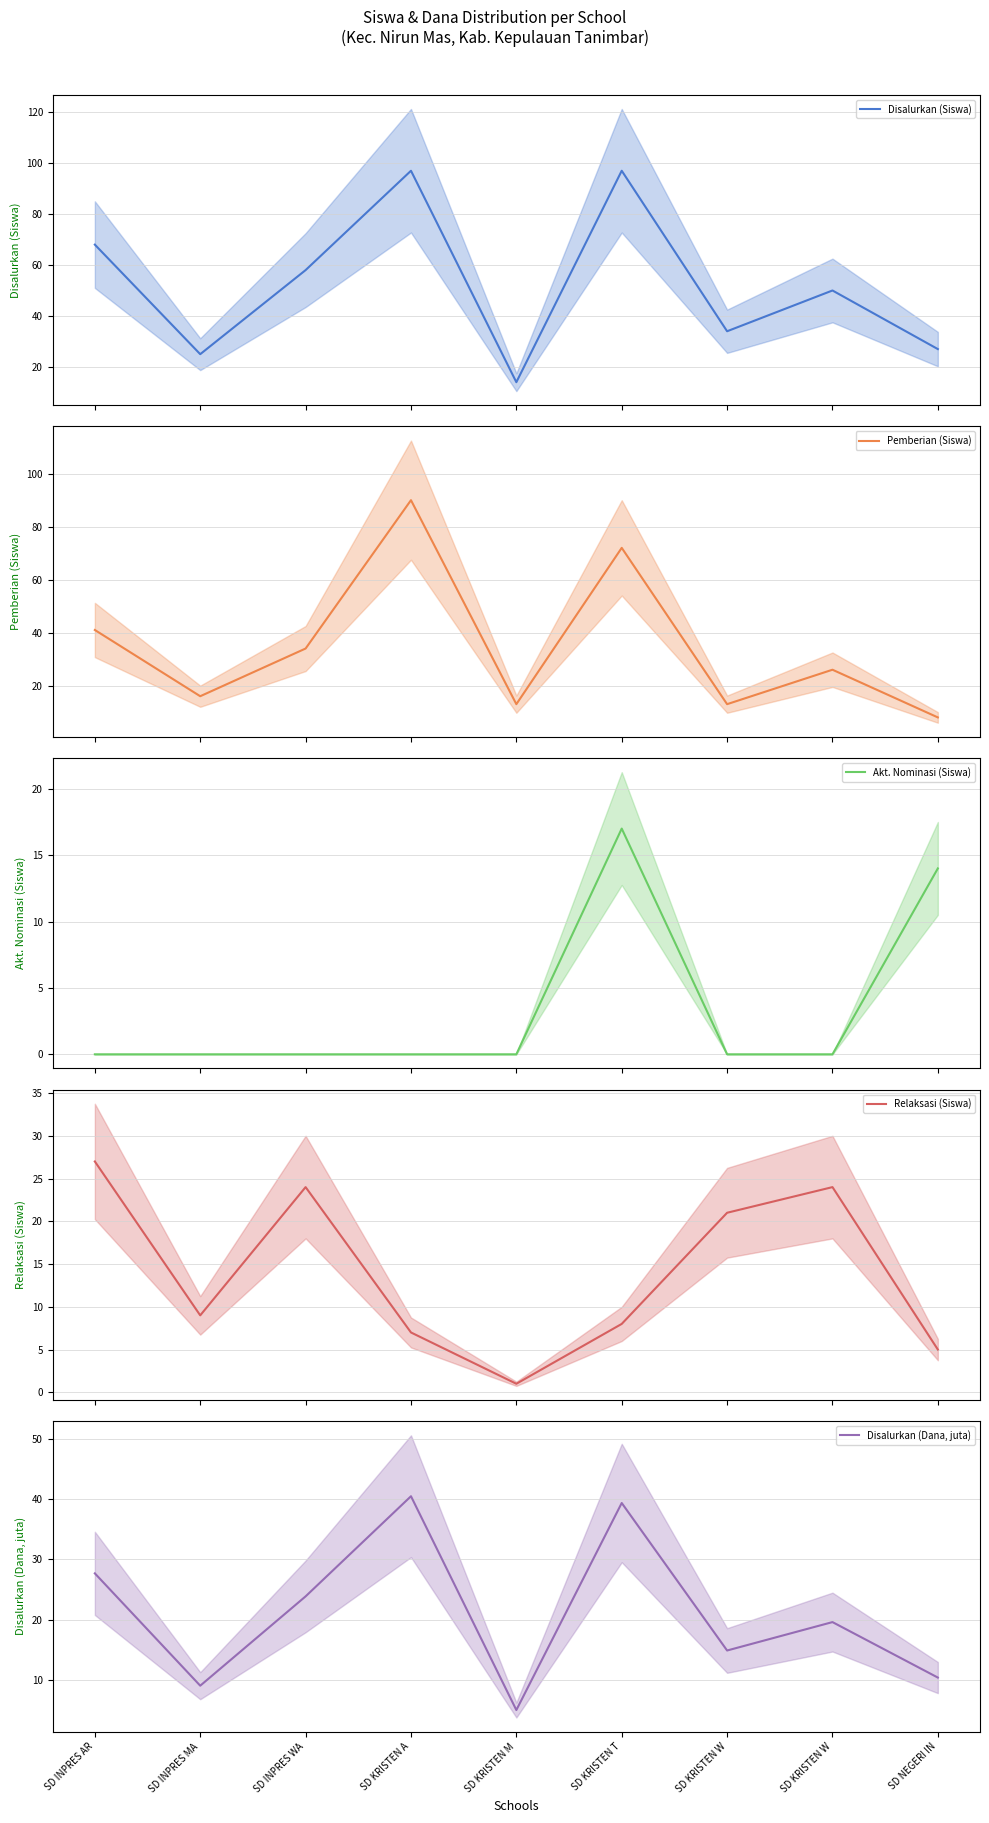

Reading right to left, transcribe all the data shown in this chart.

Disalurkan (Siswa): 27.0	50.0	34.0	97.0	14.0	97.0	58.0	25.0	68.0
Pemberian (Siswa): 8.0	26.0	13.0	72.0	13.0	90.0	34.0	16.0	41.0
Akt. Nominasi (Siswa): 14.0	0.0	0.0	17.0	0.0	0.0	0.0	0.0	0.0
Relaksasi (Siswa): 5.0	24.0	21.0	8.0	1.0	7.0	24.0	9.0	27.0
Disalurkan (Dana, juta): 10.3	19.6	14.8	39.4	5.0	40.5	23.9	9.0	27.7